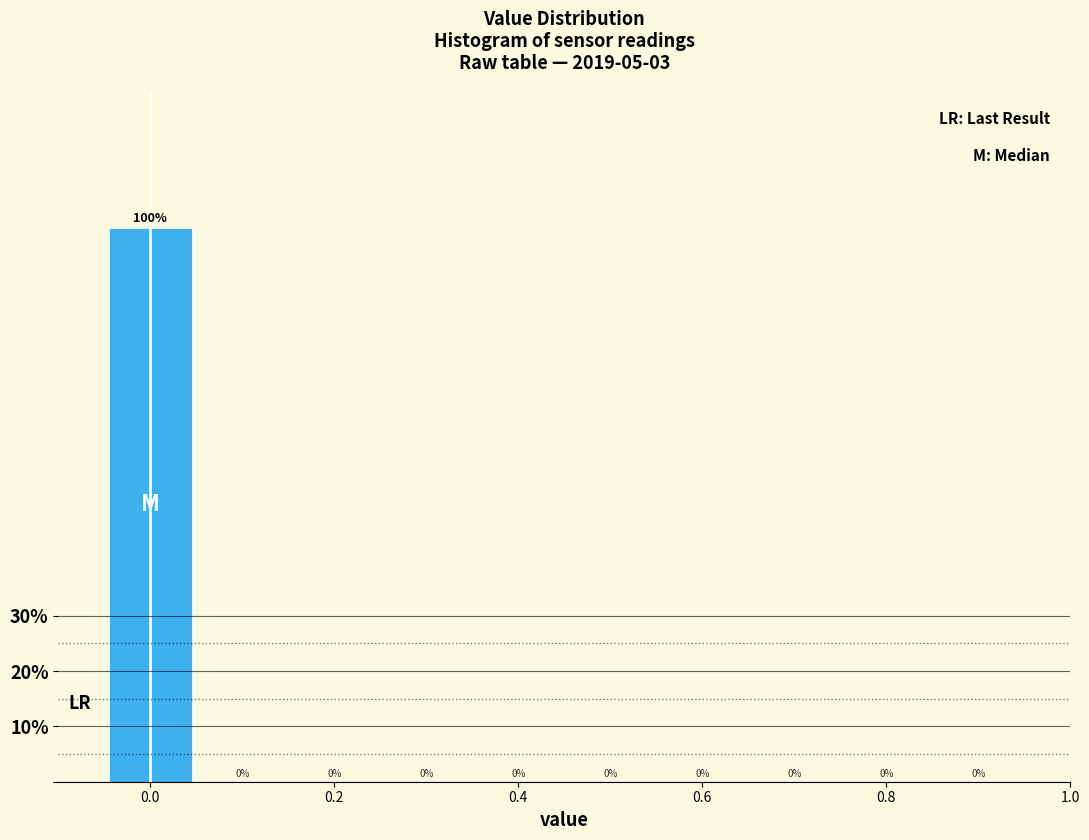

Reading left to right, transcribe this chart: for each bar, give the range it covers on the x-axis and its height. The bar edges are not printed on the chart, so give them approximately, as read against the axis.

-0.05 to 0.05: 100
0.05 to 0.15: 0
0.15 to 0.25: 0
0.25 to 0.35: 0
0.35 to 0.45: 0
0.45 to 0.55: 0
0.55 to 0.65: 0
0.65 to 0.75: 0
0.75 to 0.85: 0
0.85 to 0.95: 0